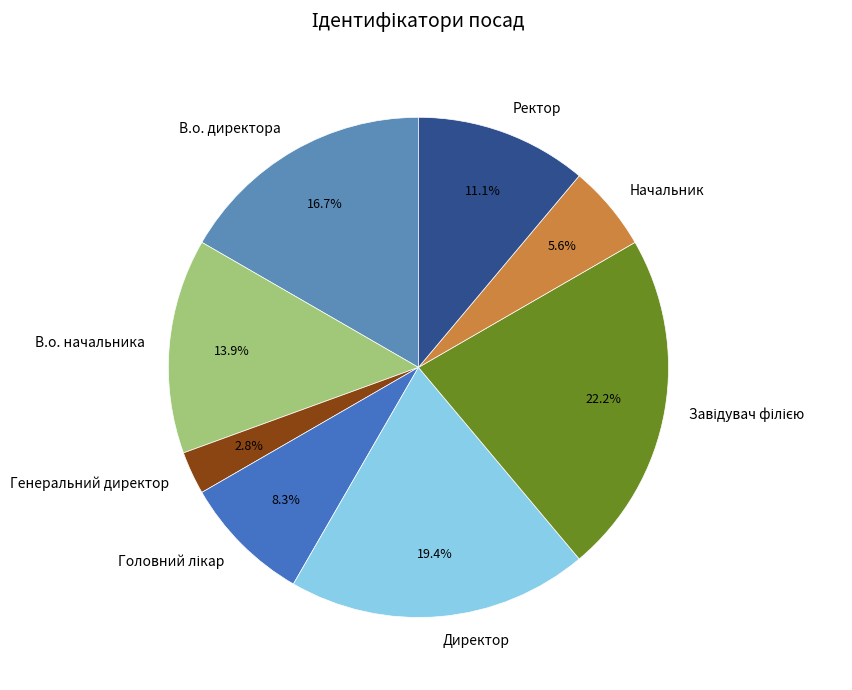

Which has a higher value, Ректор or В.о. директора?

В.о. директора